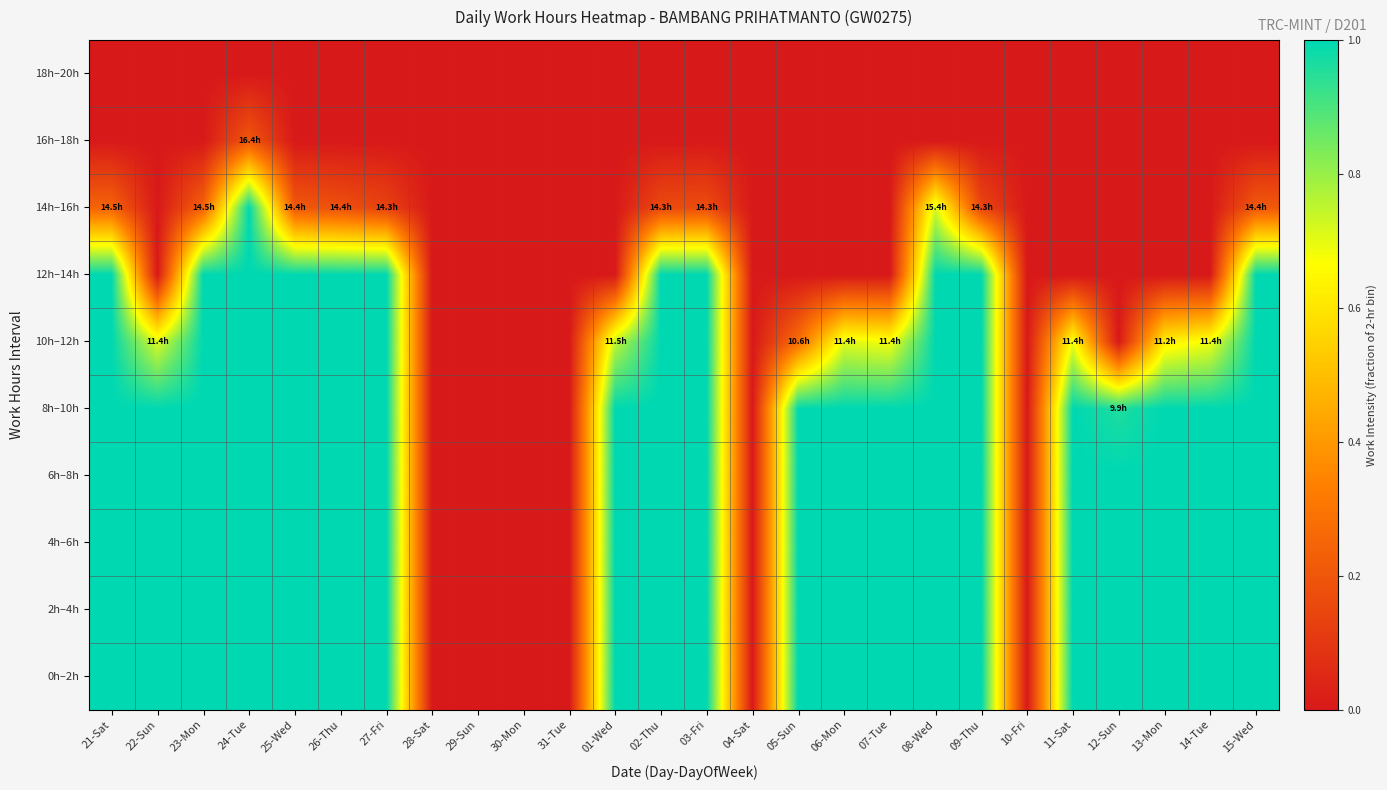

At which category does the chart reach its minimum across all series?

28-Sat